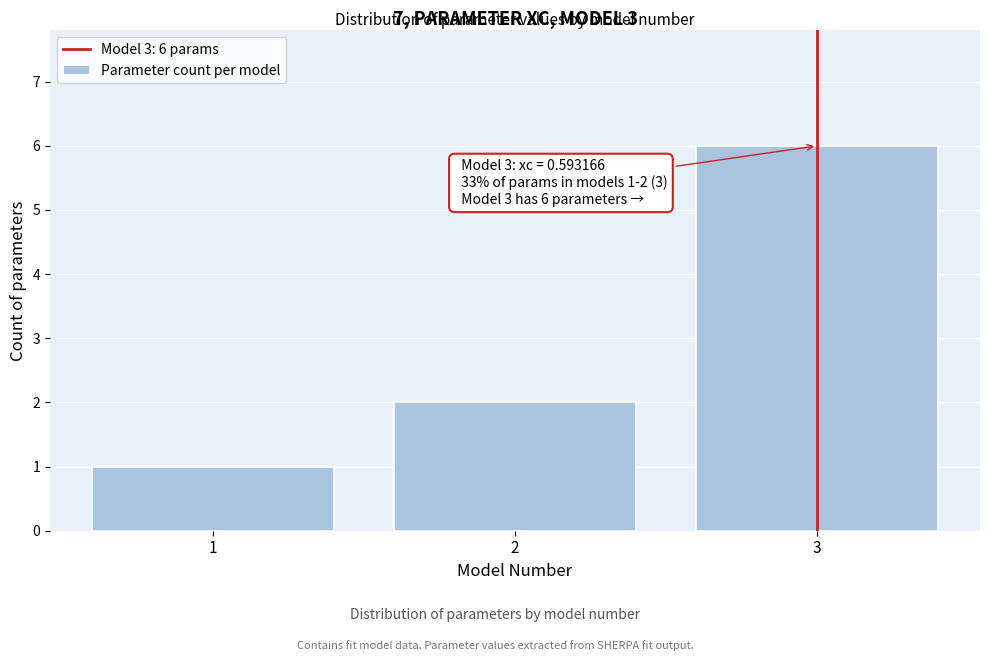

Reading right to left, what are all the values shown in this chart?

6	2	1